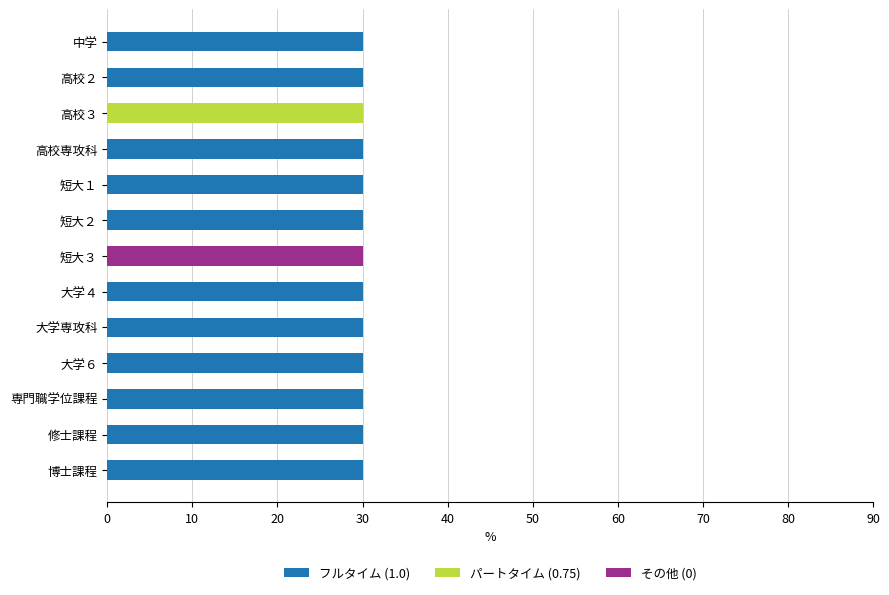

What is the maximum value for フルタイム (1.0)?

30